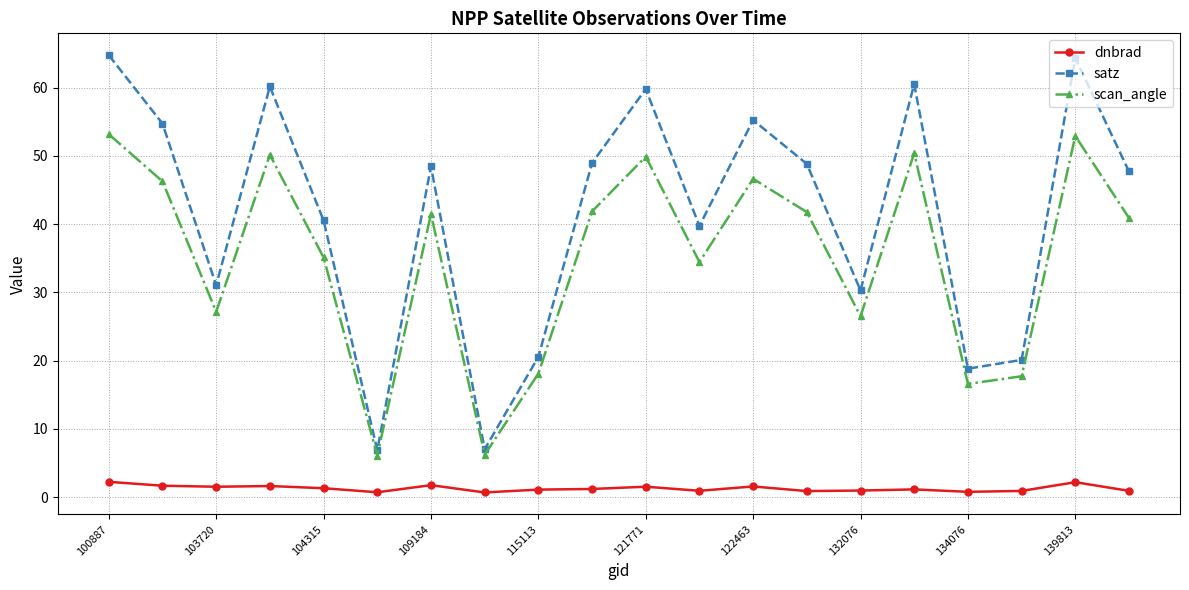

At how many categories does at least one series exceed 44?

11